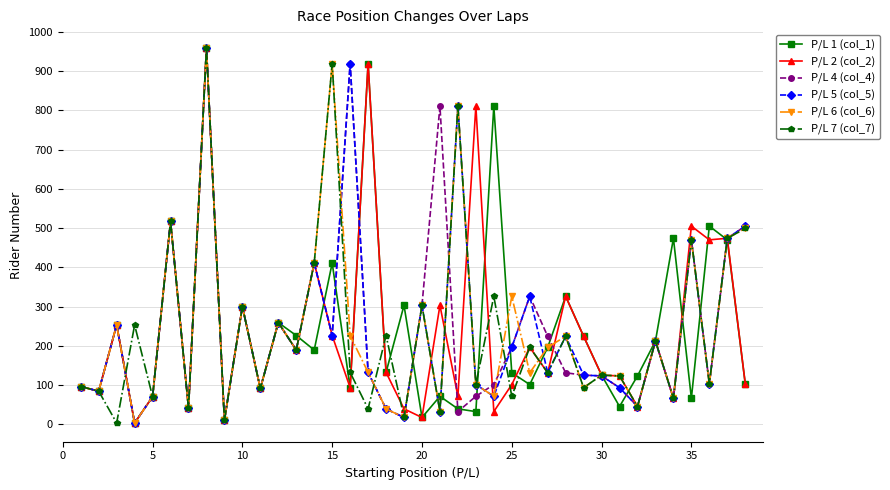

True or false: P/L 4 (col_4) has more than 1 points higher than both neighbors.

True